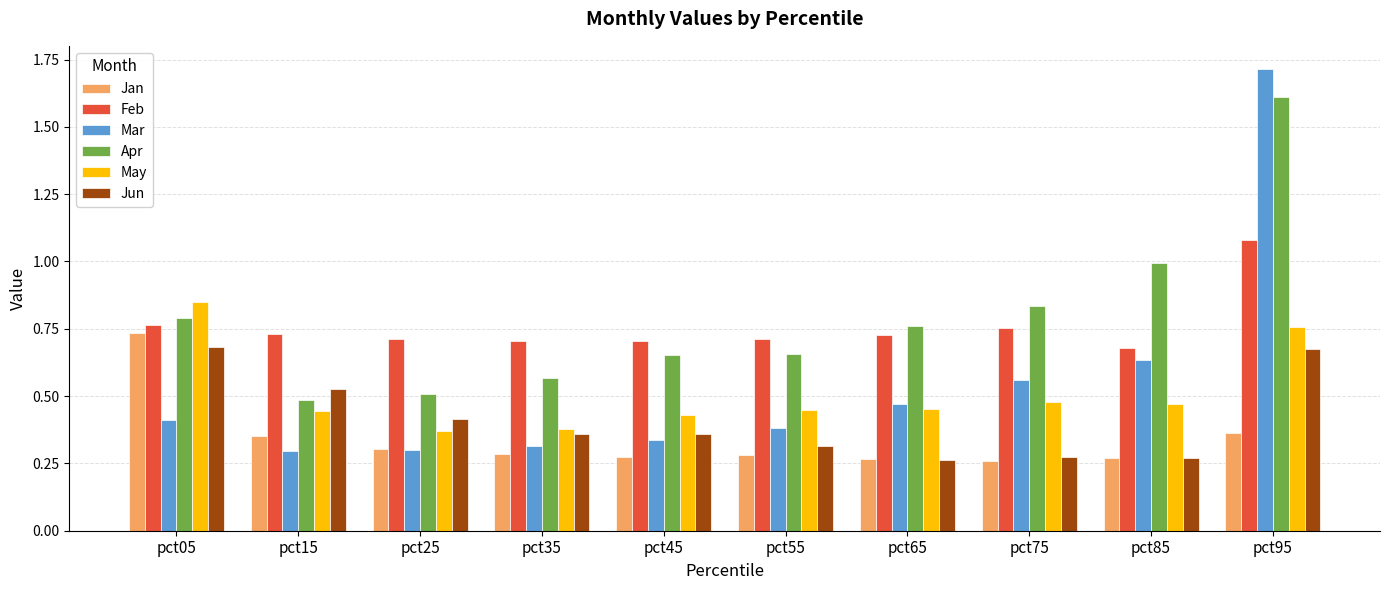

Between pct75 and pct85, which series saw the biggest shift?

Apr